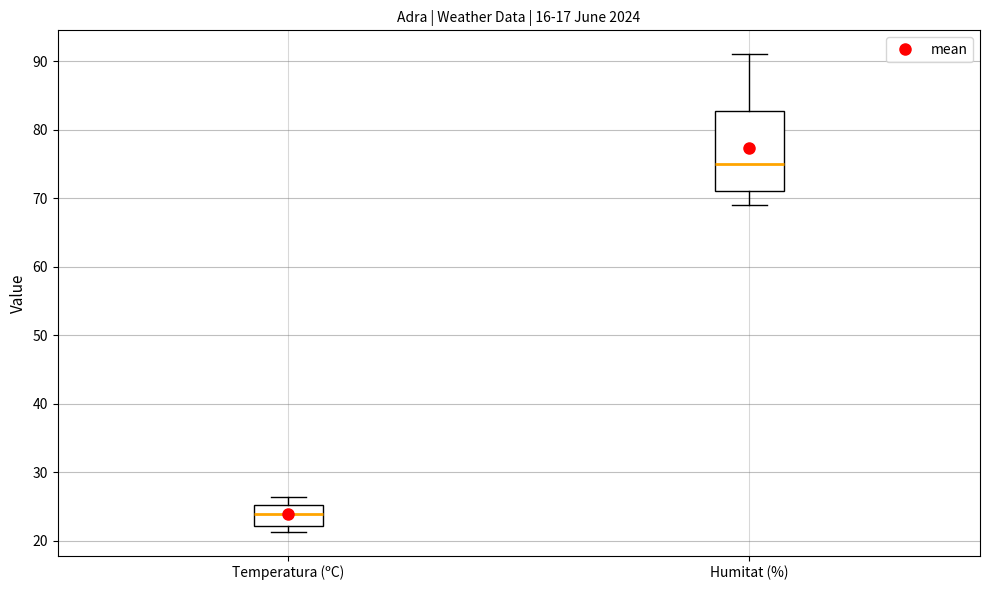

Where does the upper whisker of the box for Humitat (%) end on the y-axis? The values are not printed on the chart, so give them approximately, as read against the axis.

91